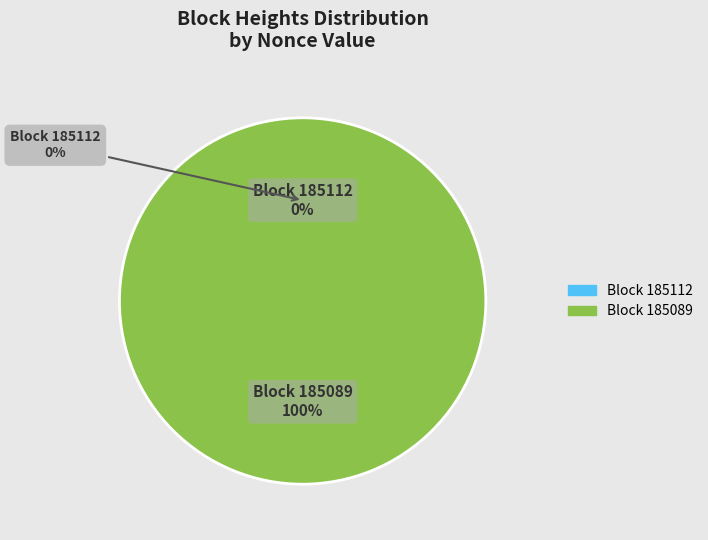

Which slice is the smallest?

185112